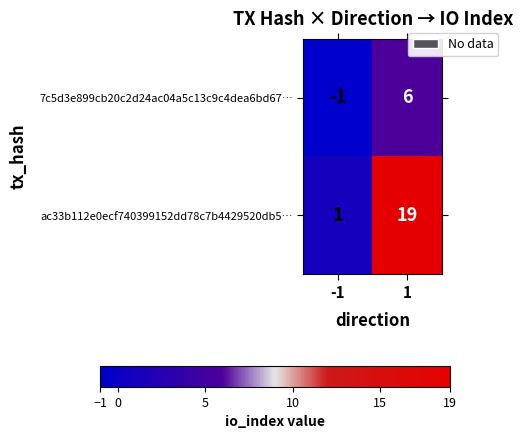

Which category has the highest value across all series?

1